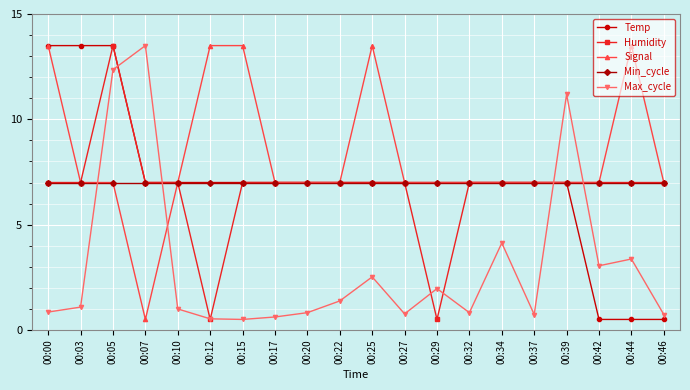

At which category is the sum across all series the highest?

00:05